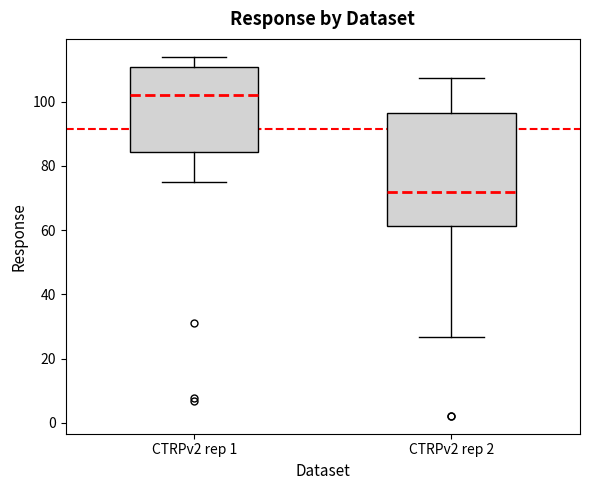

Where is the upper edge of the box for CTRPv2 rep 2 on the y-axis? The values are not printed on the chart, so give them approximately, as read against the axis.

96